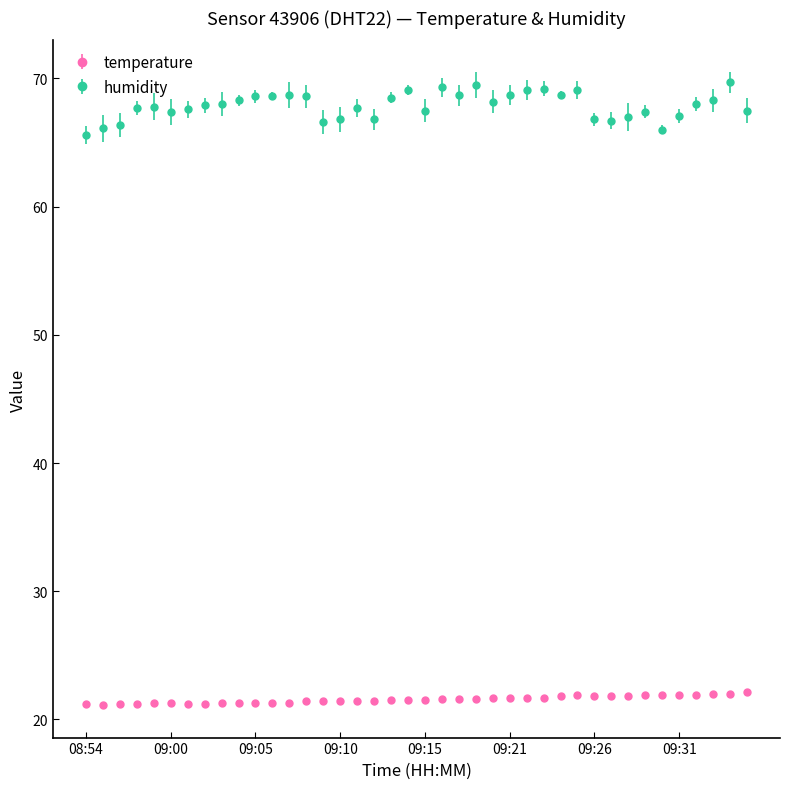

Which series has the widest spread of values?

humidity